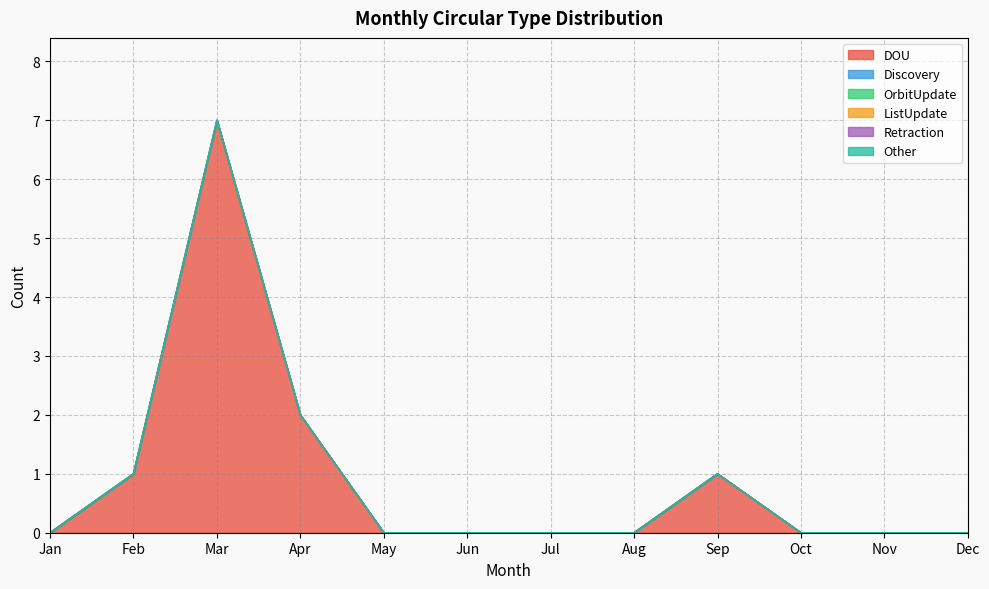

Which series has the largest total across all categories?

DOU